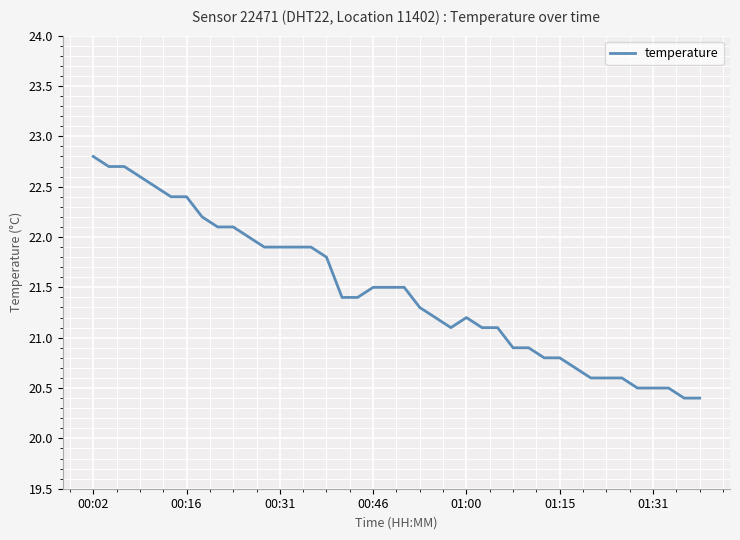

What is the minimum value shown in the chart?

20.4